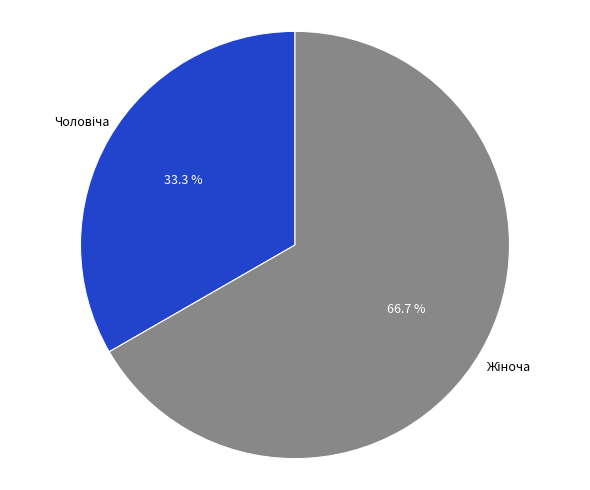

Does any single category account for the majority?

Yes